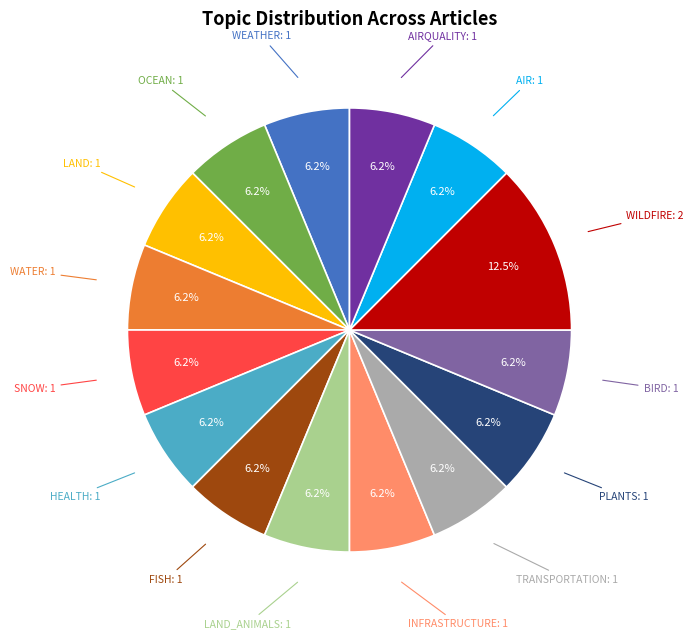

Is there a majority slice in this chart?

No